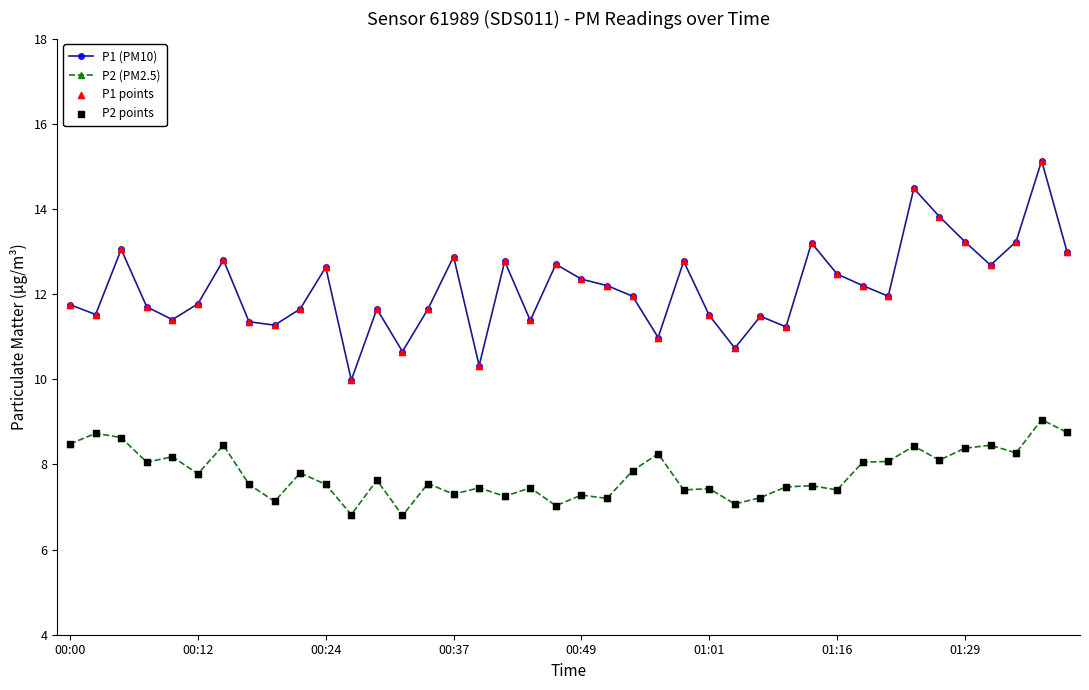

Which series has the largest range (max minus min)?

P1 (PM10)